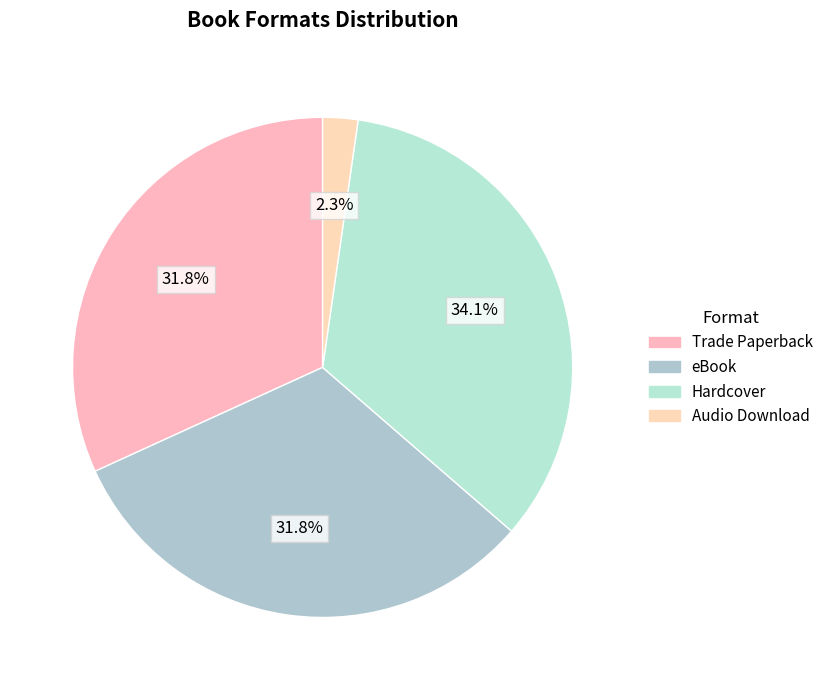

Is it true that Hardcover is 34% of the pie?

True